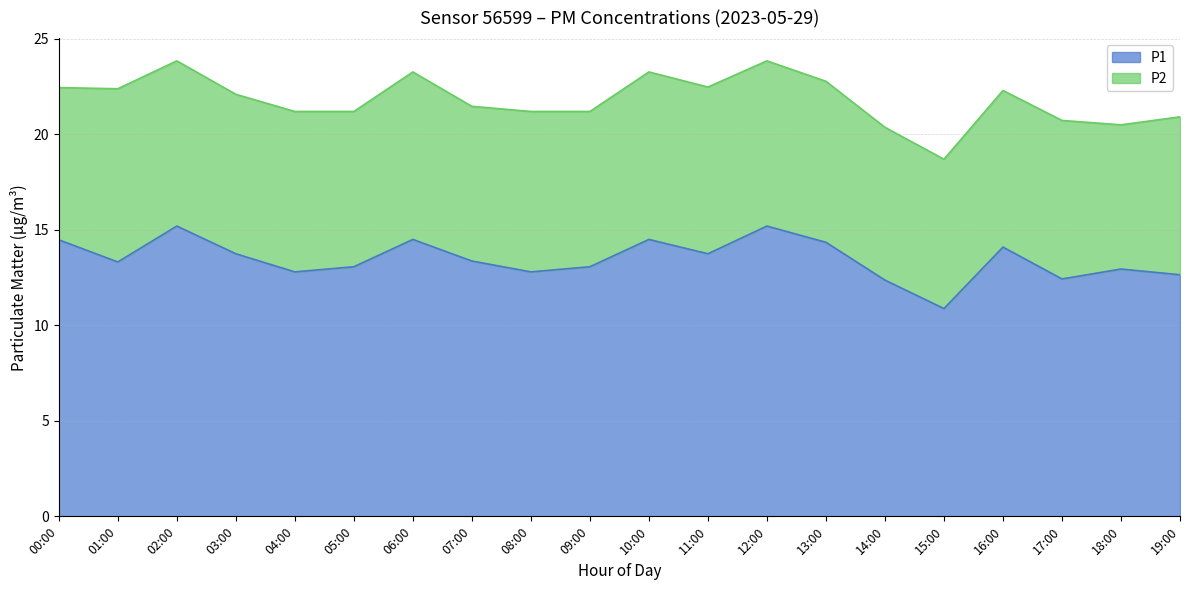

Reading right to left, list all the values displayed in this chart.

12.7	12.9	12.4	14.1	10.9	12.4	14.3	15.2	13.8	14.5	13.1	12.8	13.4	14.5	13.1	12.8	13.8	15.2	13.3	14.5